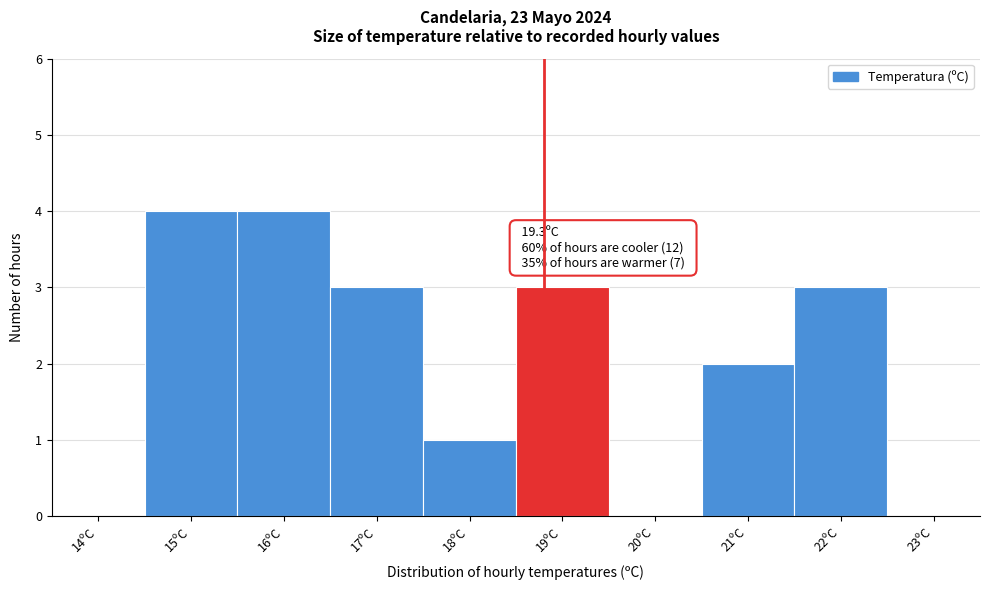

Reading left to right, transcribe all the data shown in this chart.

14ºC=0	15ºC=4	16ºC=4	17ºC=3	18ºC=1	19ºC=3	20ºC=0	21ºC=2	22ºC=3	23ºC=0